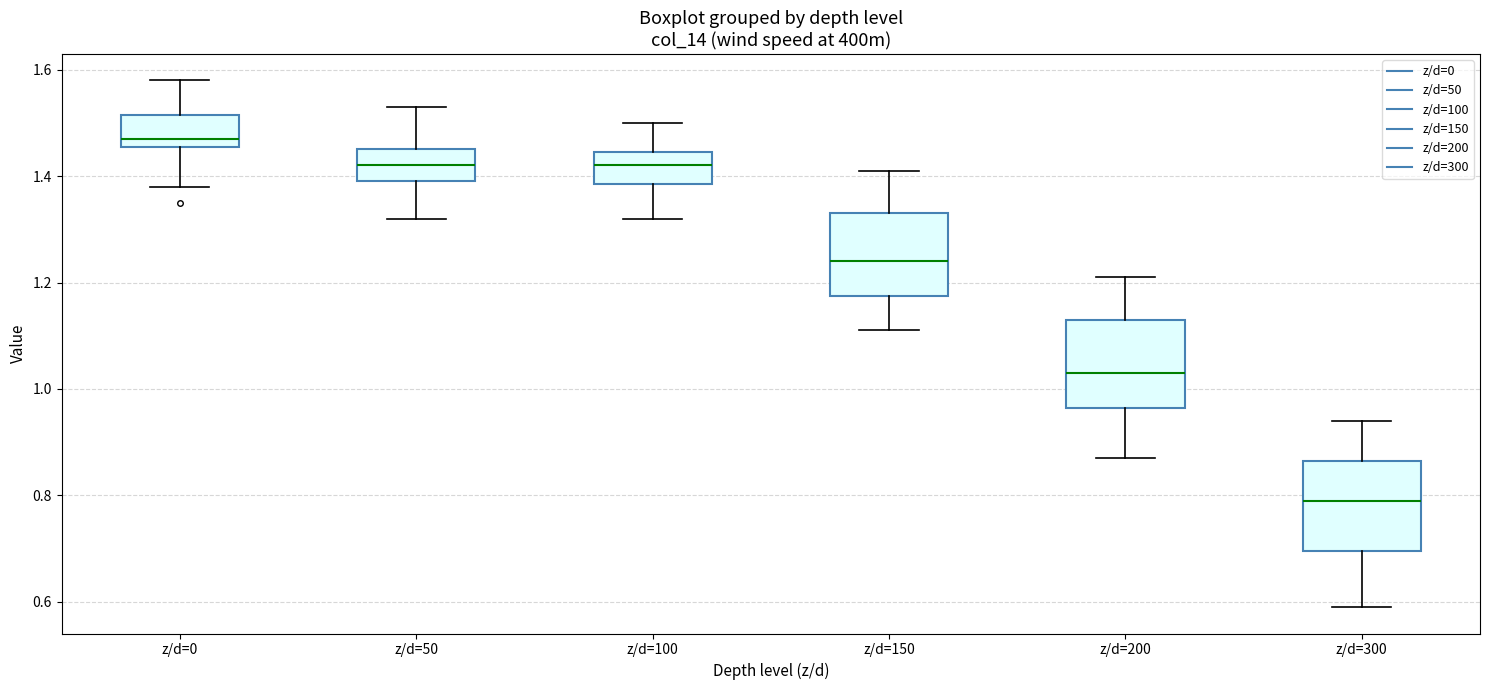

Reading left to right, read every box against the y-axis: the position of its median line, the range the box covers, and the ends of its whiskers. The values are not printed on the chart, so give them approximately, as read against the axis.

z/d=0: median 1.48, box 1.46 to 1.52, whiskers 1.38 to 1.58
z/d=50: median 1.42, box 1.40 to 1.46, whiskers 1.32 to 1.54
z/d=100: median 1.42, box 1.38 to 1.44, whiskers 1.32 to 1.50
z/d=150: median 1.24, box 1.18 to 1.34, whiskers 1.12 to 1.42
z/d=200: median 1.04, box 0.96 to 1.14, whiskers 0.88 to 1.22
z/d=300: median 0.80, box 0.70 to 0.86, whiskers 0.60 to 0.94